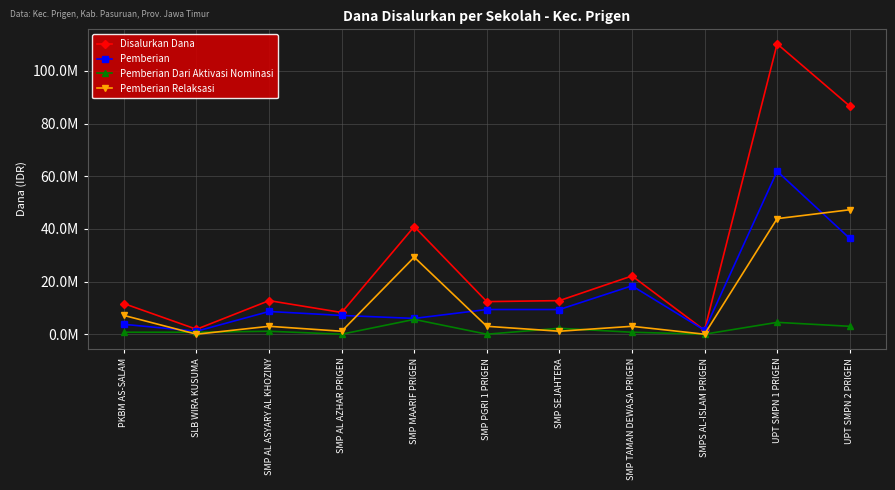

At which category does Pemberian Relaksasi reach its first local peak?

SMP AL ASYARY AL KHOZINY